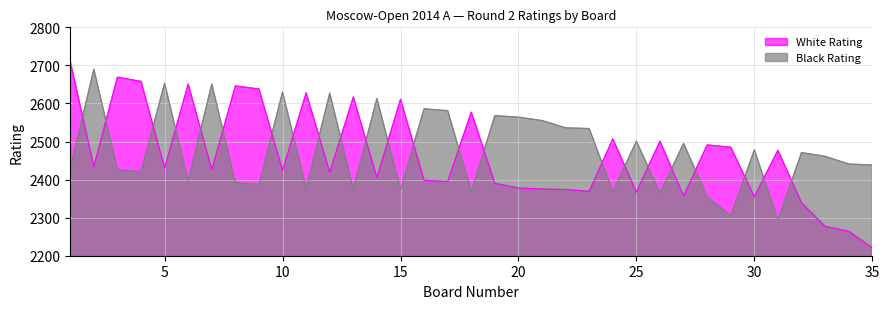

What is the sum of the Black Rating values at 29 and 30?

4783